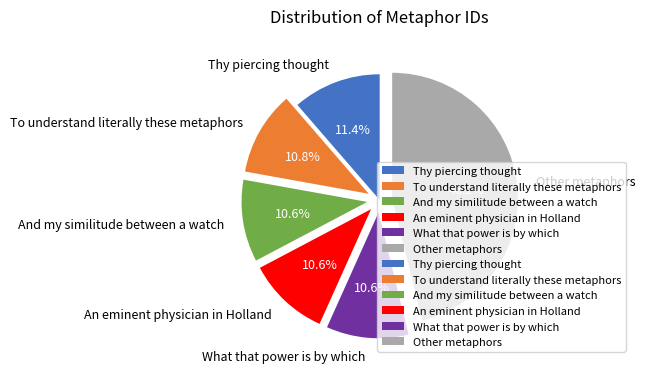

How much of the chart is everything except An eminent physician in Holland?

89.4%